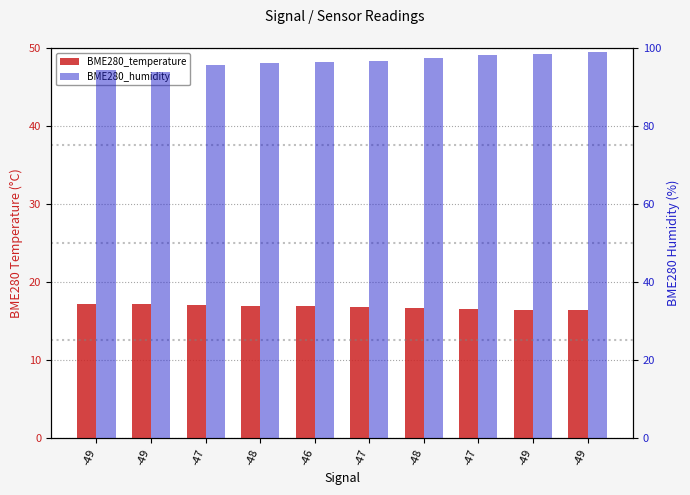

What is the total value across all series at -47?

112.6